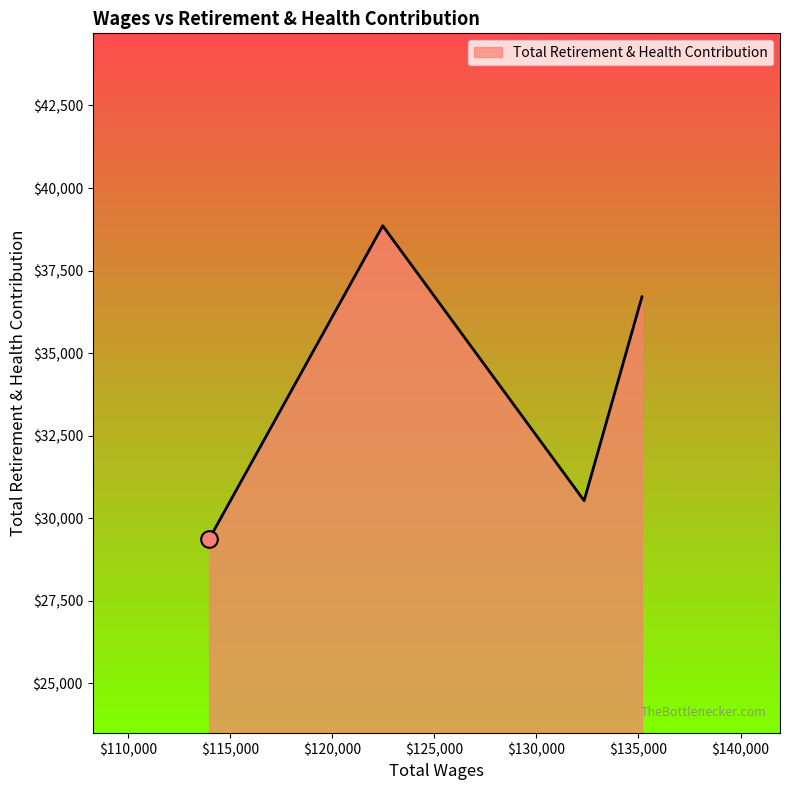

How many series are shown in this chart?

1